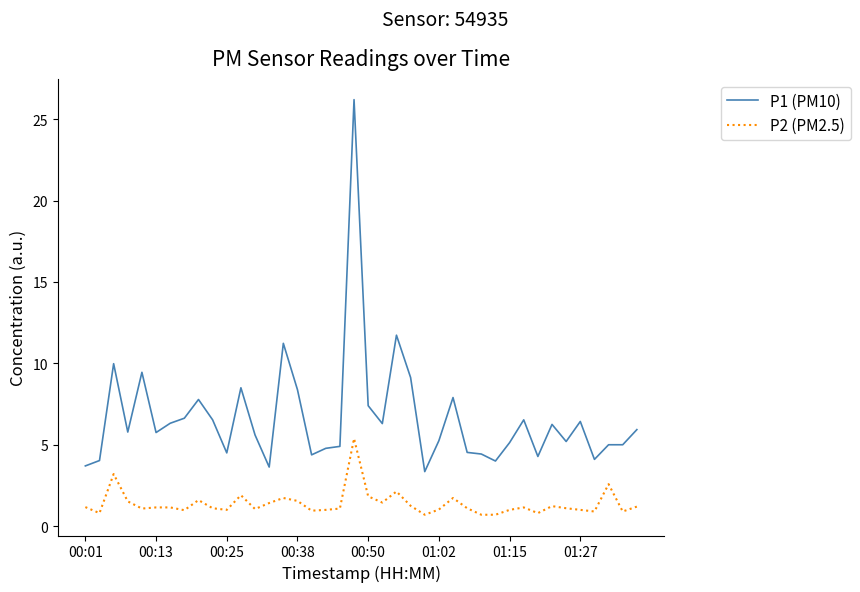

Rank the series by their average value, from lowest to highest.

P2 (PM2.5), P1 (PM10)